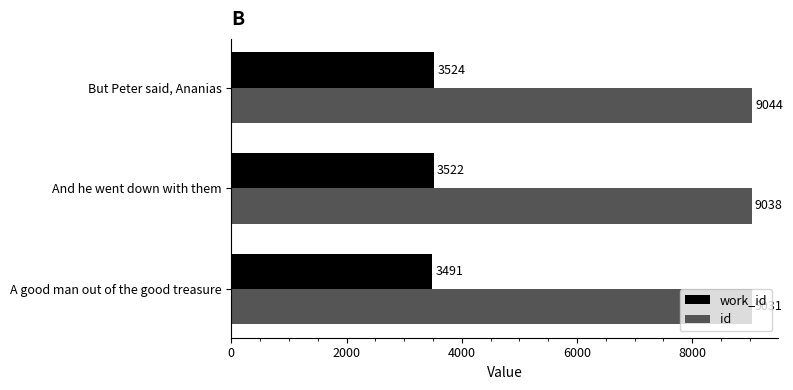

Between A good man out of the good treasure and But Peter said, Ananias, which series saw the biggest shift?

work_id